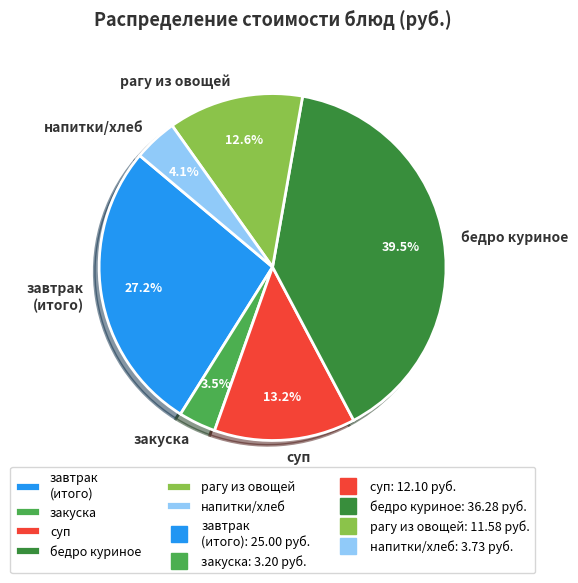

How many segments does this pie chart have?

6